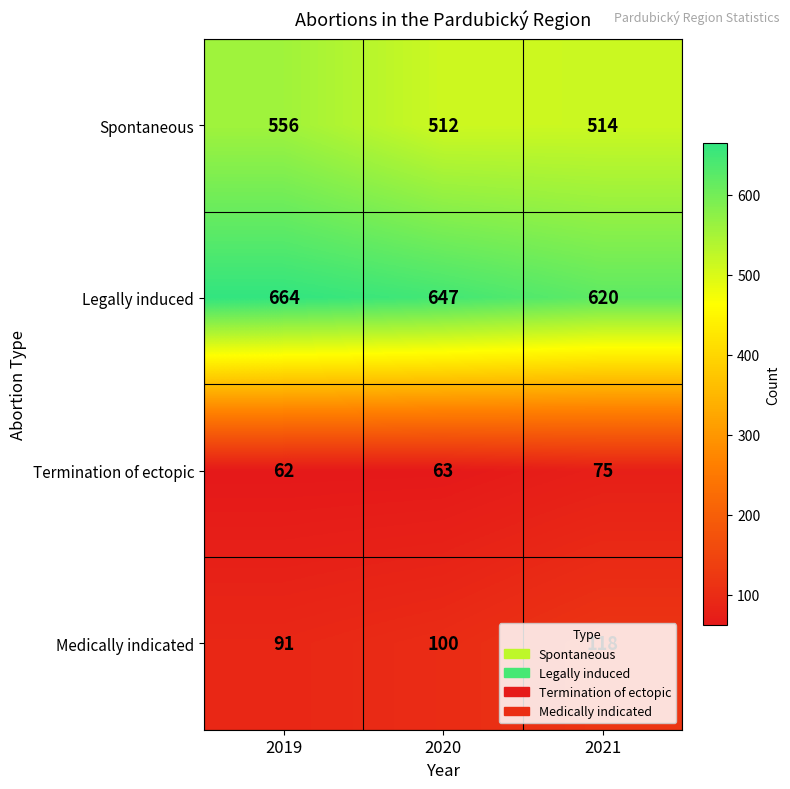

What is the difference between the maximum and second lowest values in the Termination of ectopic series?

12